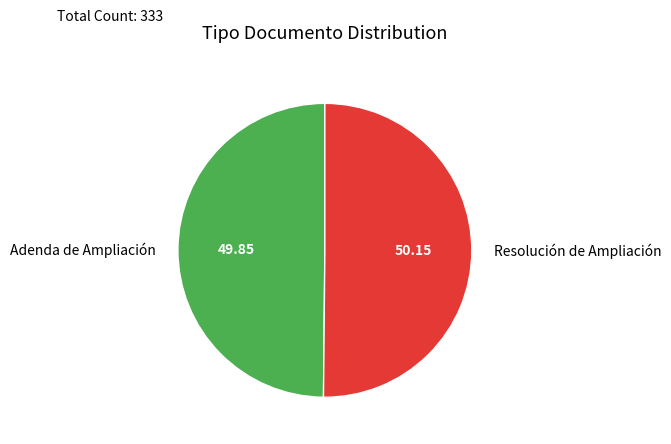

Do Adenda de Ampliación and Resolución de Ampliación together represent more than half of the pie?

Yes